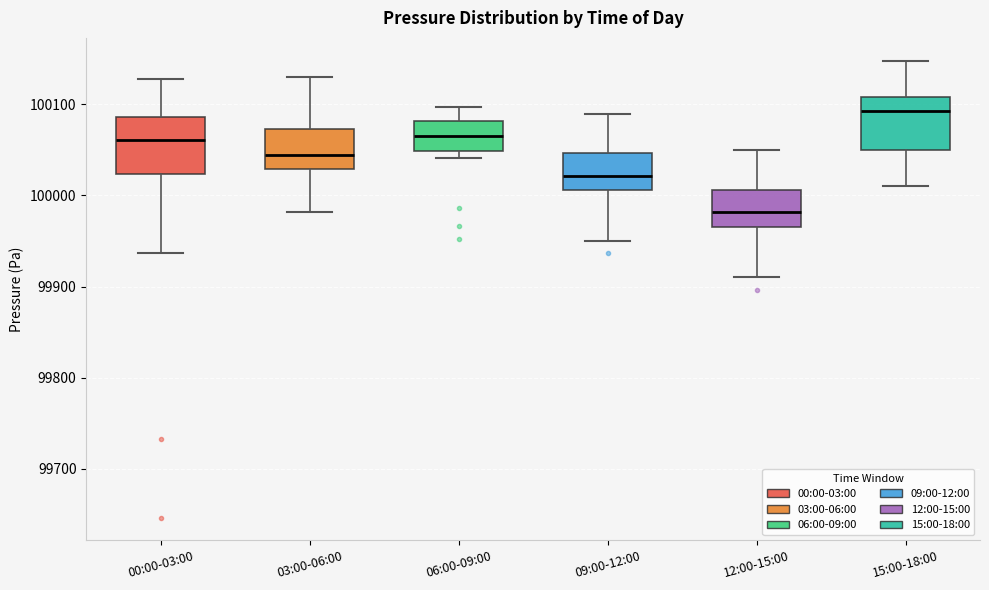

Reading left to right, transcribe this box plot: for each box, give where its median line is, the range the box spans, and where its two whiskers end, as read against the y-axis. The values are not printed on the chart, so give them approximately, as read against the axis.

00:00-03:00: median 100060, box 100020 to 100090, whiskers 99940 to 100130
03:00-06:00: median 100050, box 100030 to 100070, whiskers 99980 to 100130
06:00-09:00: median 100070, box 100050 to 100080, whiskers 100040 to 100100
09:00-12:00: median 100020, box 100010 to 100050, whiskers 99950 to 100090
12:00-15:00: median 99980, box 99970 to 100010, whiskers 99910 to 100050
15:00-18:00: median 100090, box 100050 to 100110, whiskers 100010 to 100150